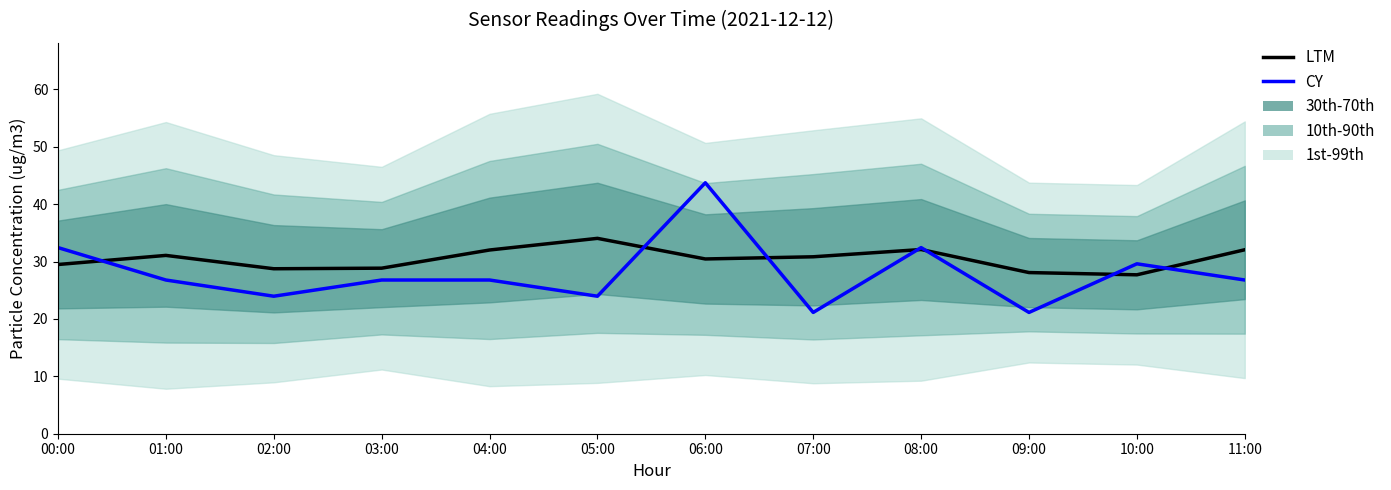

How many data points in CY are less than 26?

4